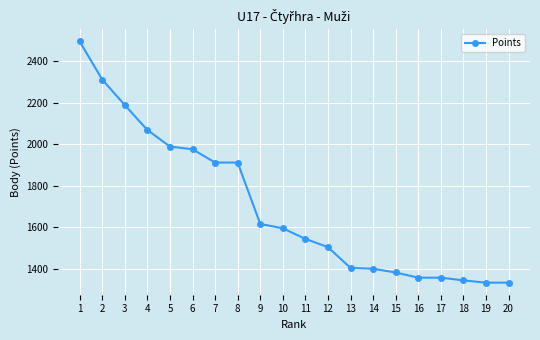

What is the value of the 15th point from the left?

1382